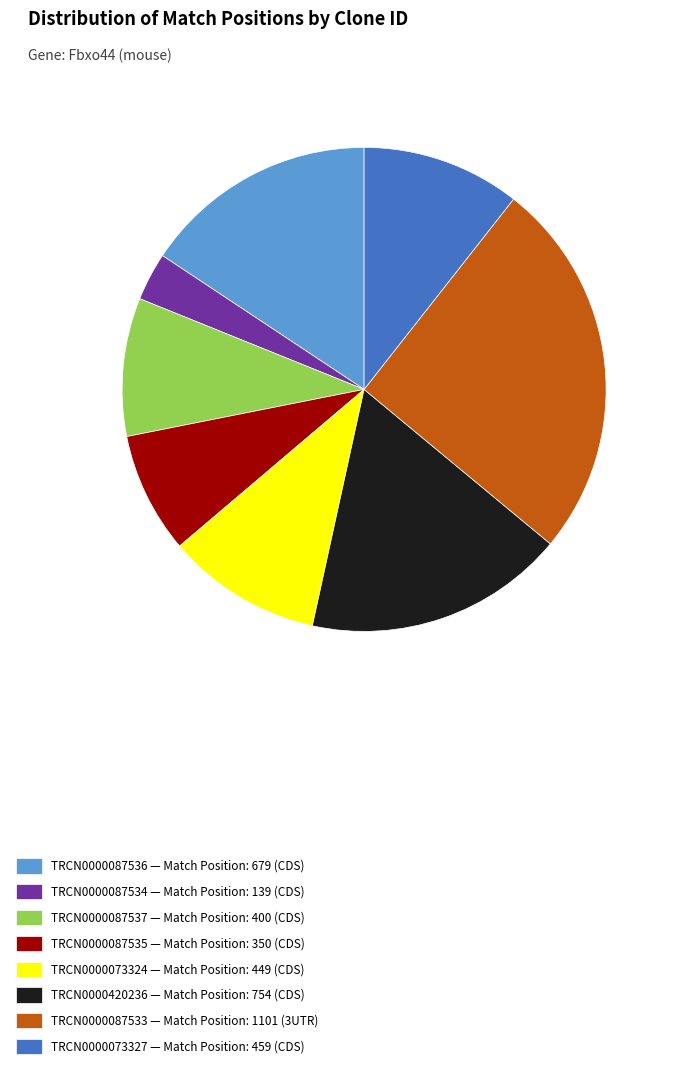

Is the sum of TRCN0000087534 — Match Position: 139 (CDS) and TRCN0000420236 — Match Position: 754 (CDS) greater than half?

No